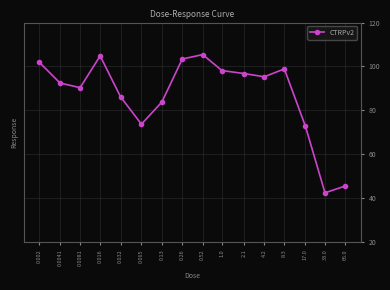

Count the number of data series in this chart.

1